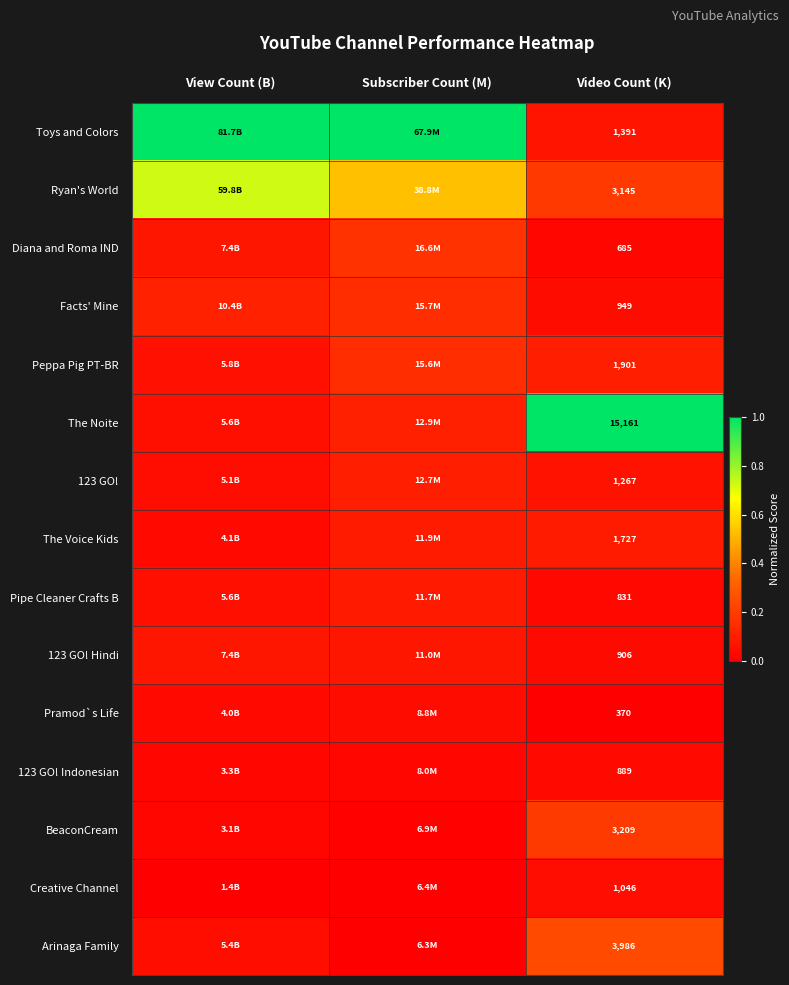

Is the value of Facts' Mine at Video Count (K) greater than the value of Toys and Colors at Video Count (K)?

No